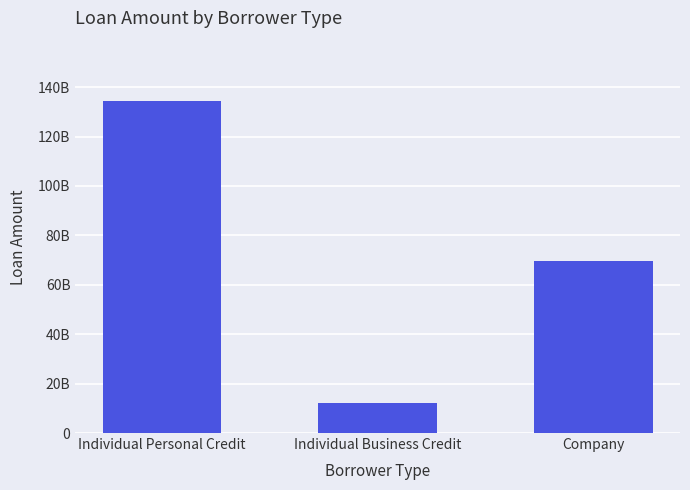

Does the chart contain any negative values?

No